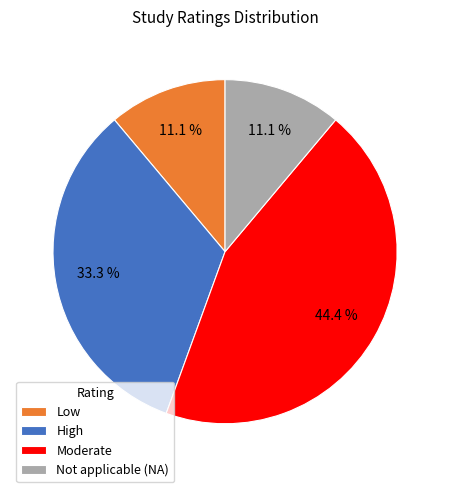

How much of the chart is everything except Not applicable (NA)?

88.9%